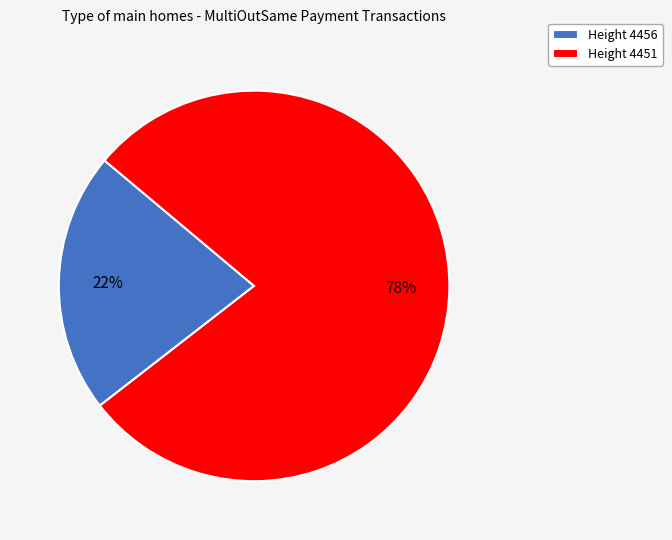

Is there any slice that represents more than half of the pie?

Yes